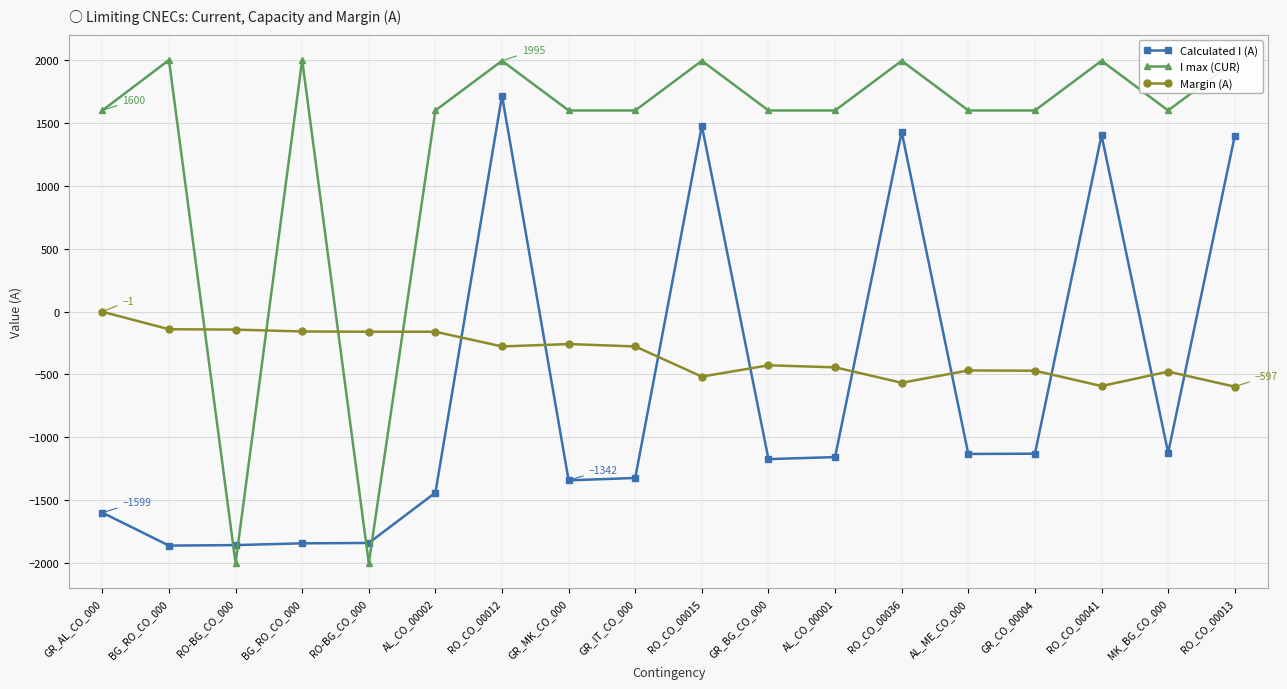

How many values in the Margin (A) series exceed -277?

7